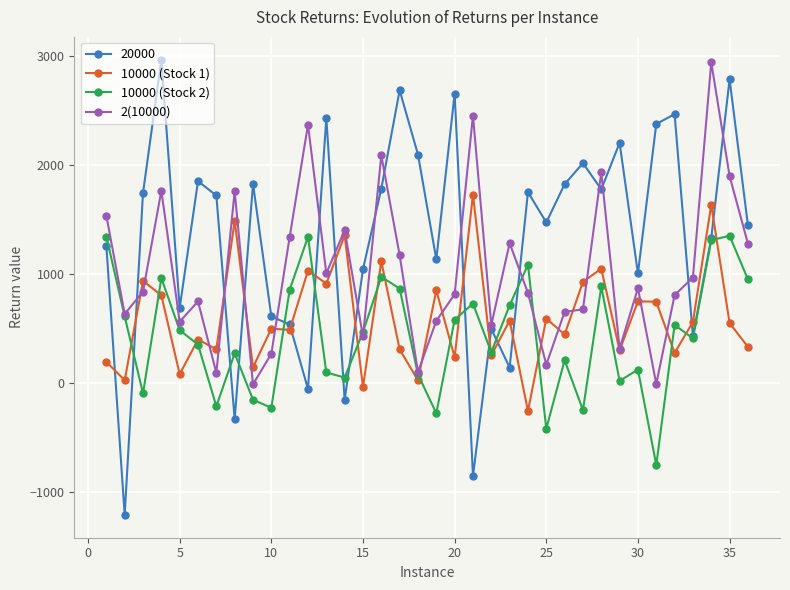

How many interior local valleys does the 10000 (Stock 2) series have?

11